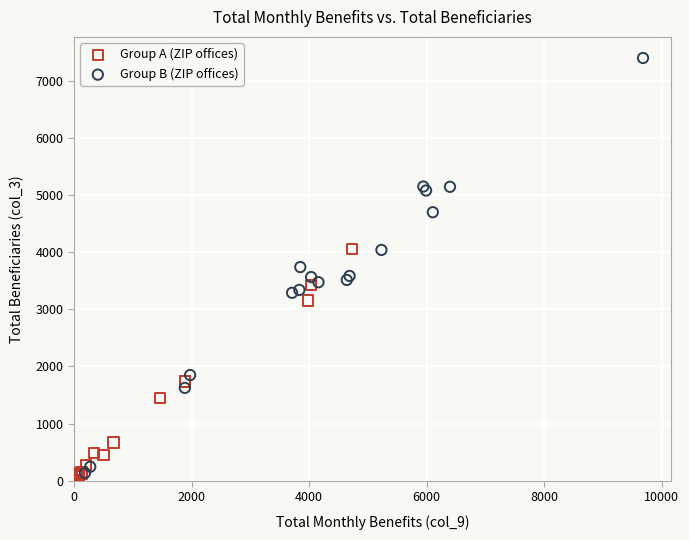

Which series contains the highest Y value?

Group B (ZIP offices)